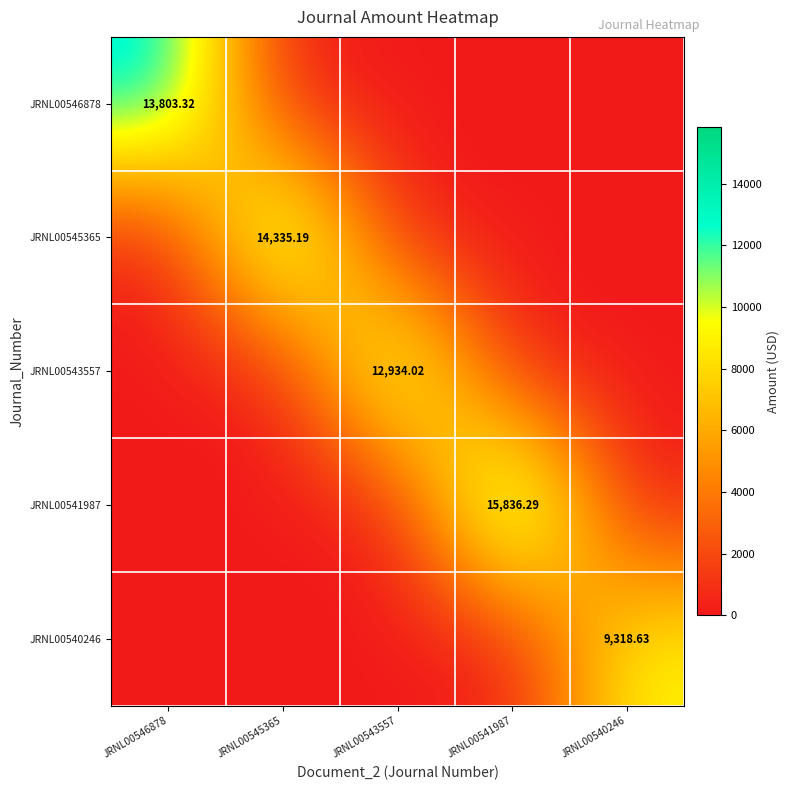

What is the difference between the maximum and minimum values in the JRNL00541987 series?

15836.3